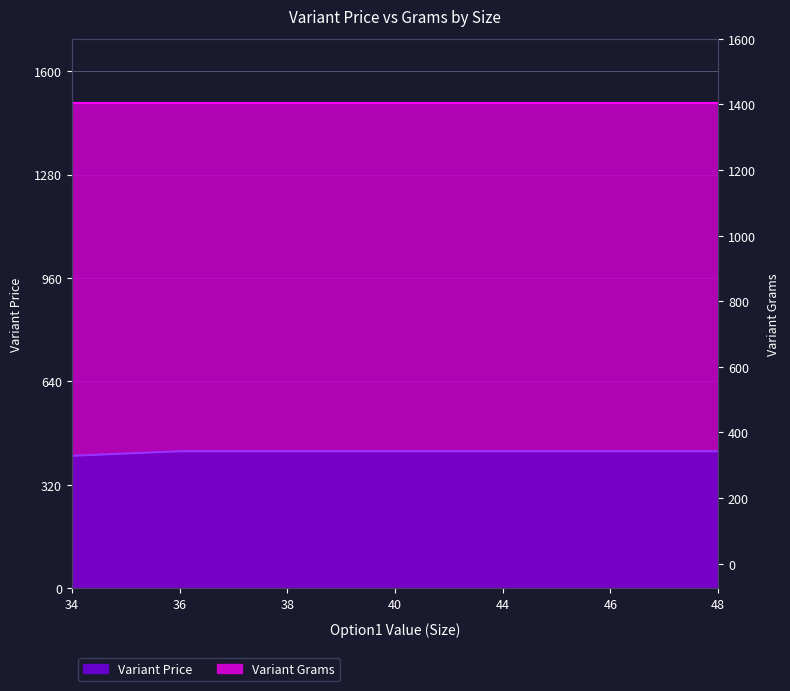

What is the value of the 2nd point from the left?

424